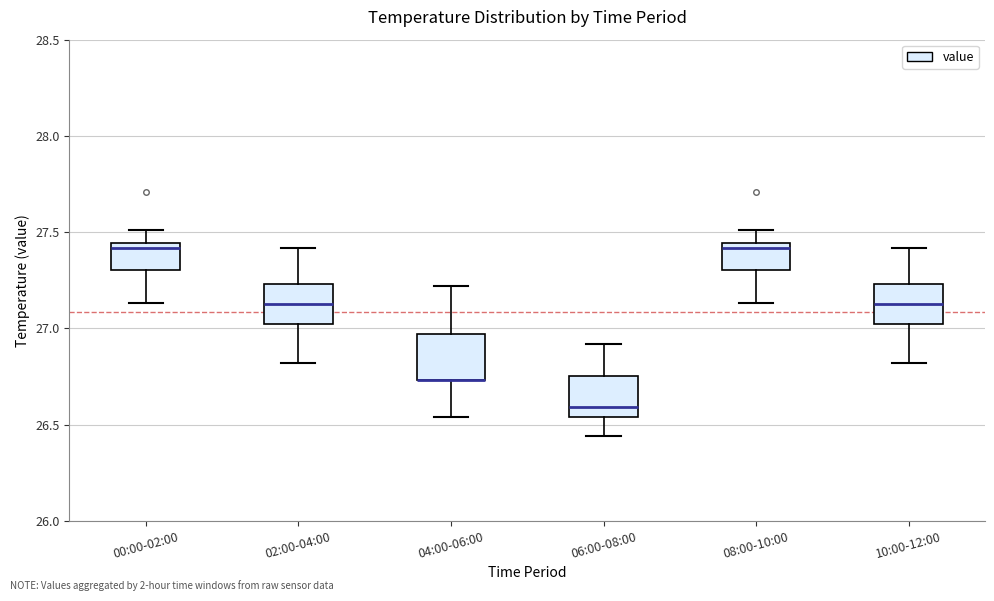

Where is the upper edge of the box for 06:00-08:00 on the y-axis? The values are not printed on the chart, so give them approximately, as read against the axis.

26.75